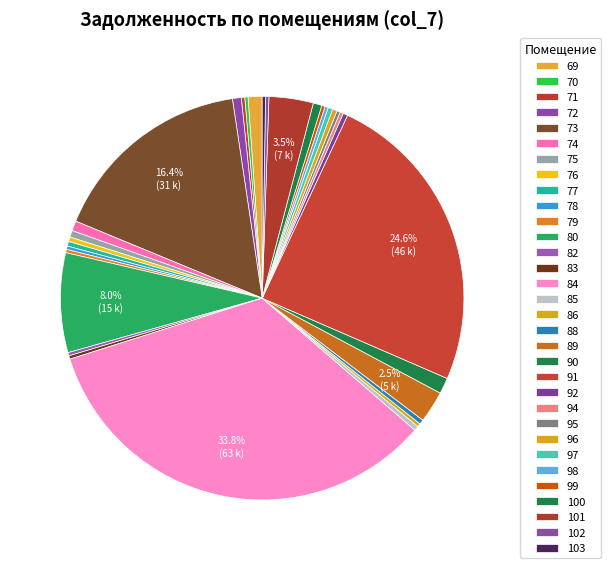

True or false: 74 accounts for 11% of the total.

False